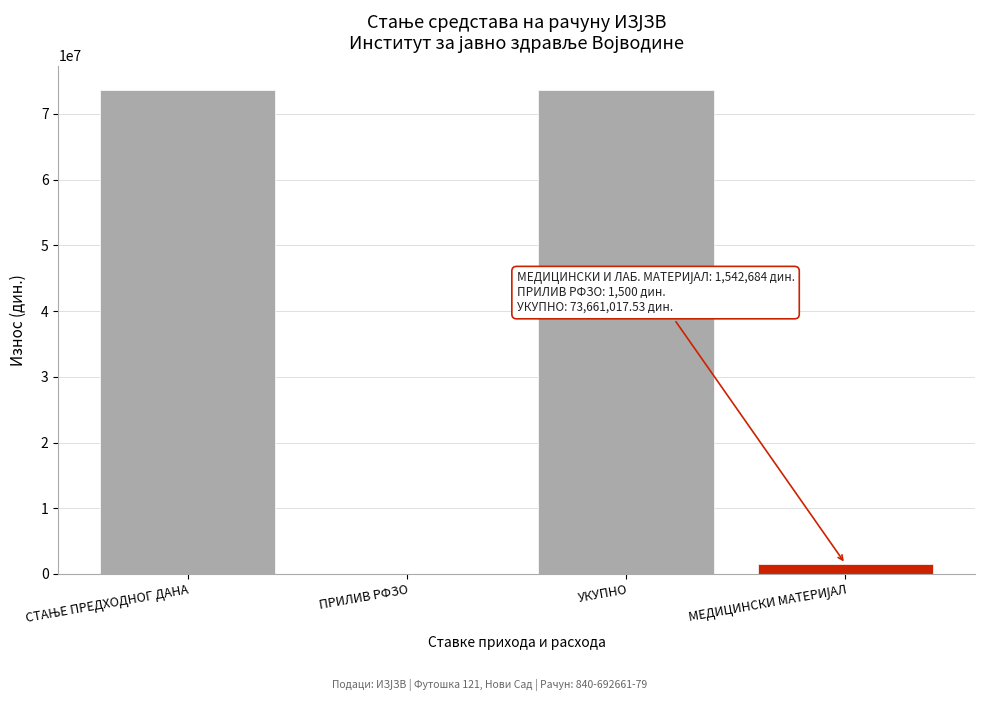

Between ПРИЛИВ РФЗО and УКУПНО, which is larger?

УКУПНО